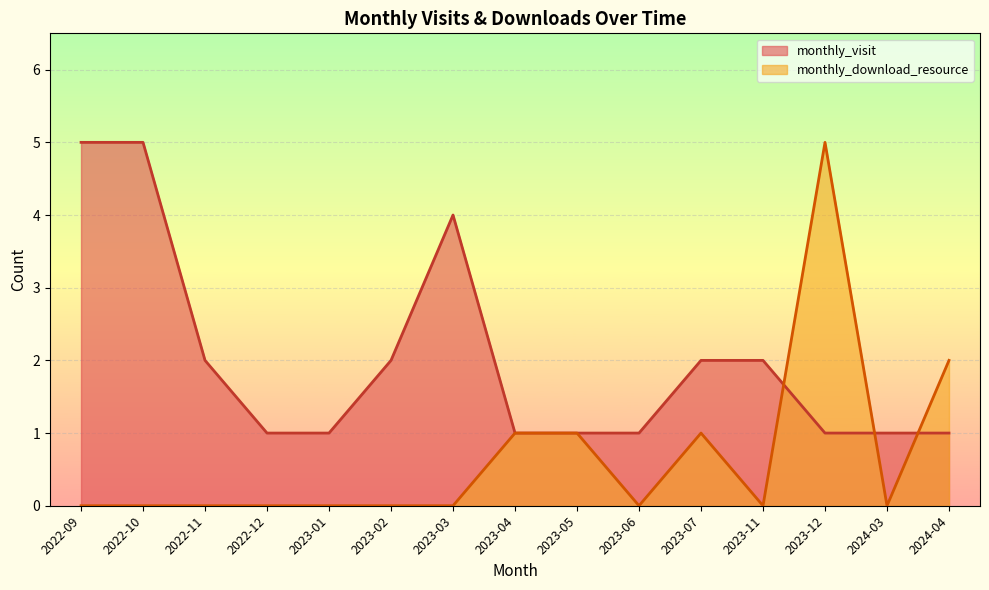

Count the monthly_download_resource values in the range 0 to 1.

13